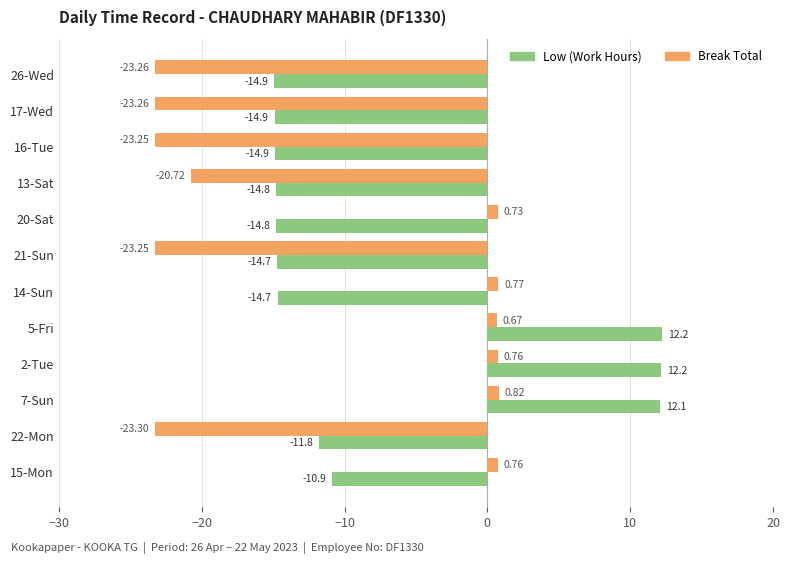

Which series has the widest spread of values?

Low (Work Hours)